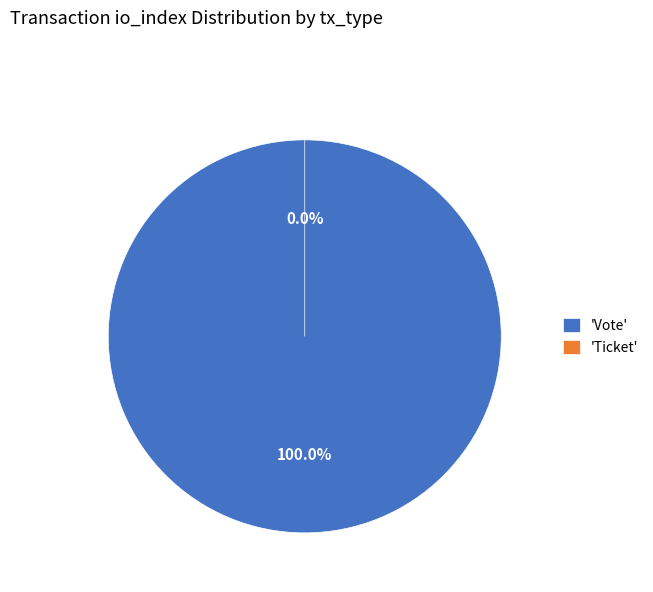

Does any single category account for the majority?

Yes